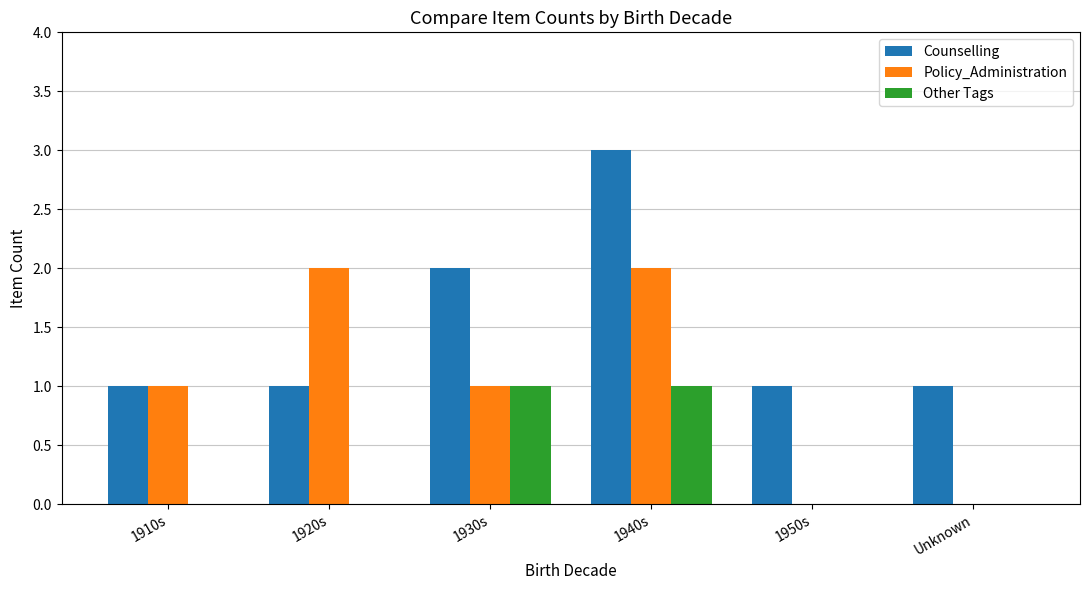

Is the value of Other Tags at Unknown greater than the value of Counselling at 1910s?

No